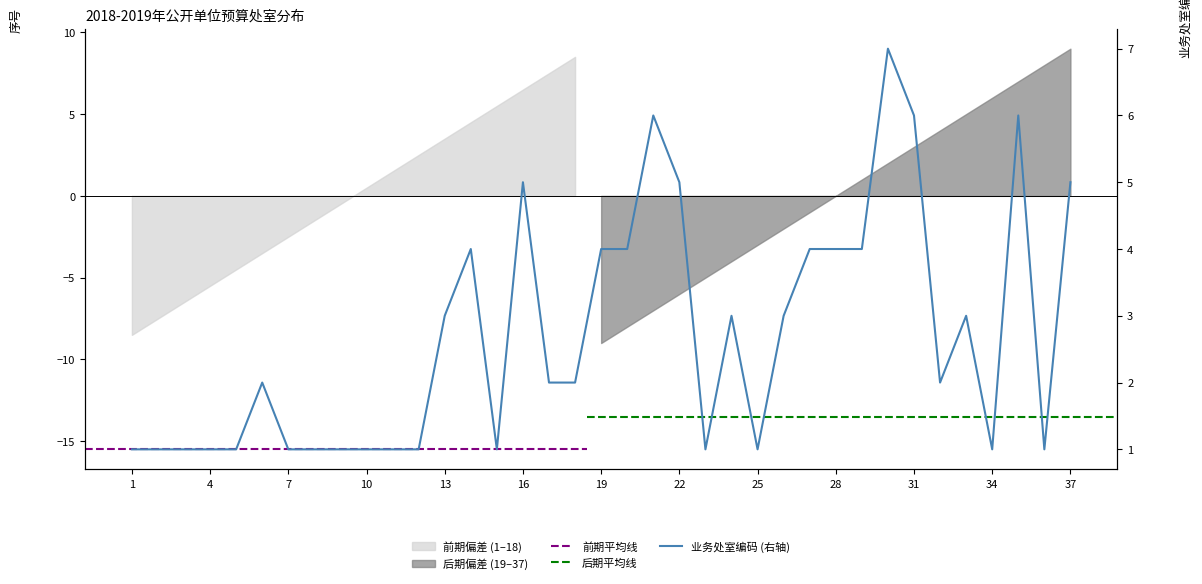

Approximately how many times larger is the value at 14 compared to 31?

0.7